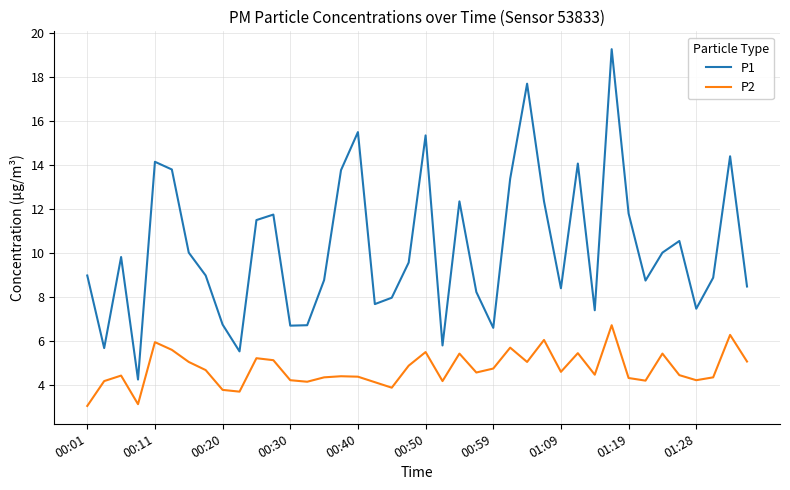

Rank the series by their maximum value, from highest to lowest.

P1, P2